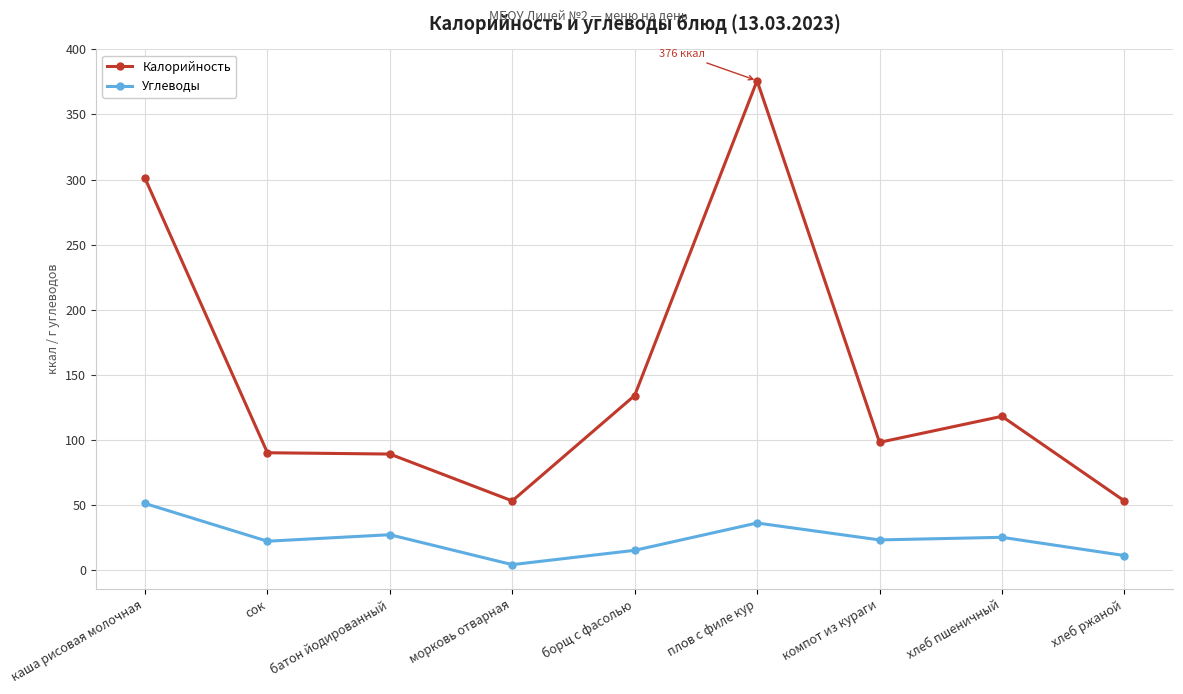

List the series in order of their overall mean, highest first.

Калорийность, Углеводы